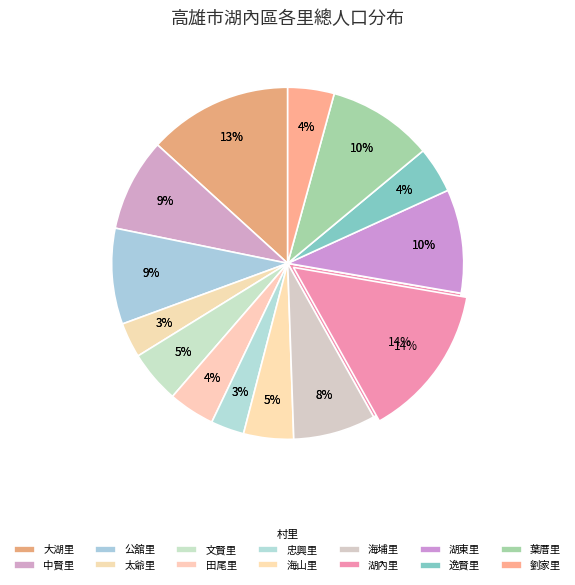

Count the number of slices in the pie.

14